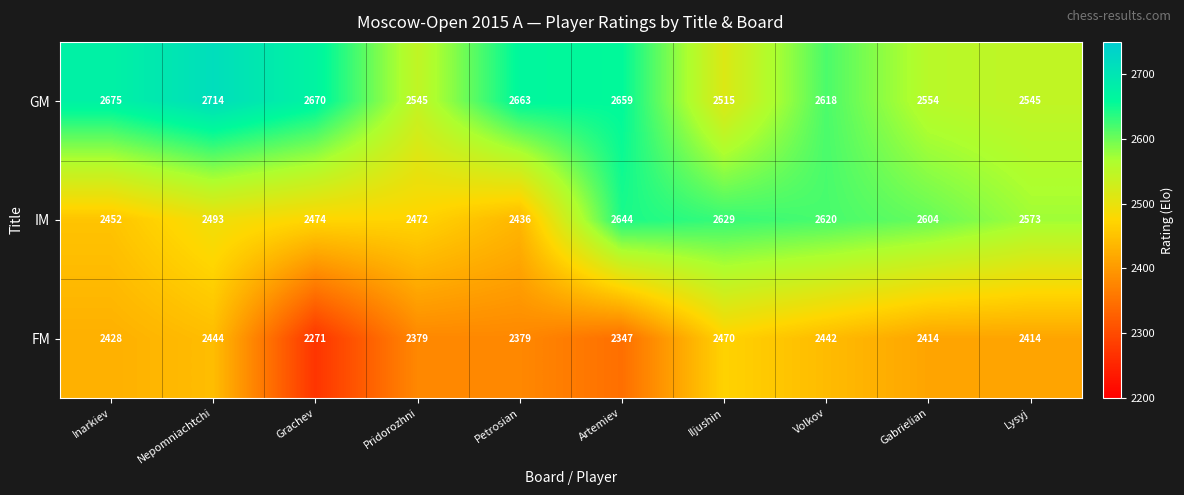

How many values in the GM series are below 2659?

5